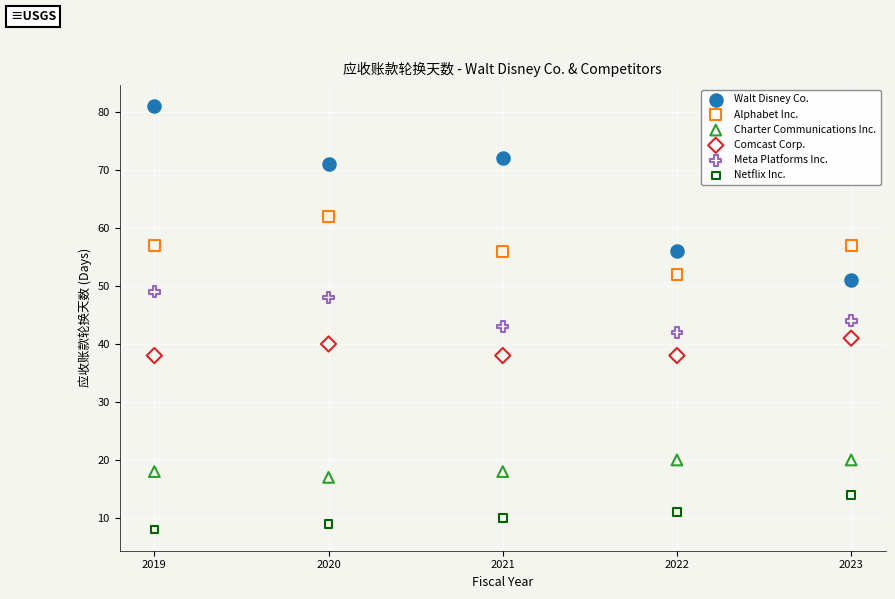

Which series reaches the minimum Y coordinate?

Netflix Inc.